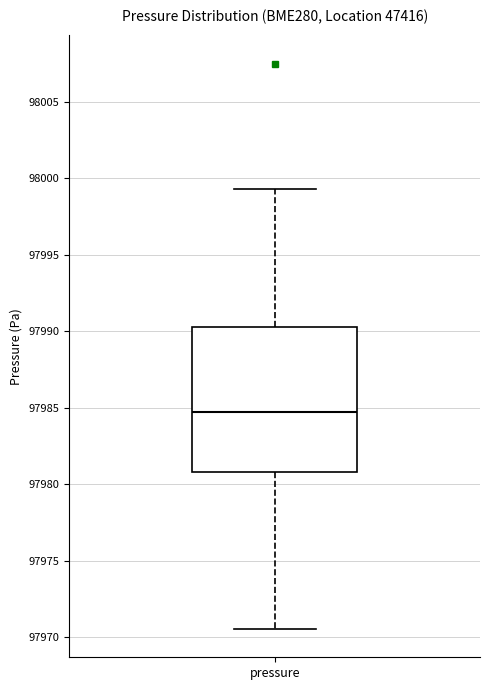

Read this box plot against the y-axis: the position of the median line, the range covered by the box, and the ends of both whiskers. The values are not printed on the chart, so give them approximately, as read against the axis.

median 97984.5, box 97981.0 to 97990.5, whiskers 97970.5 to 97999.5